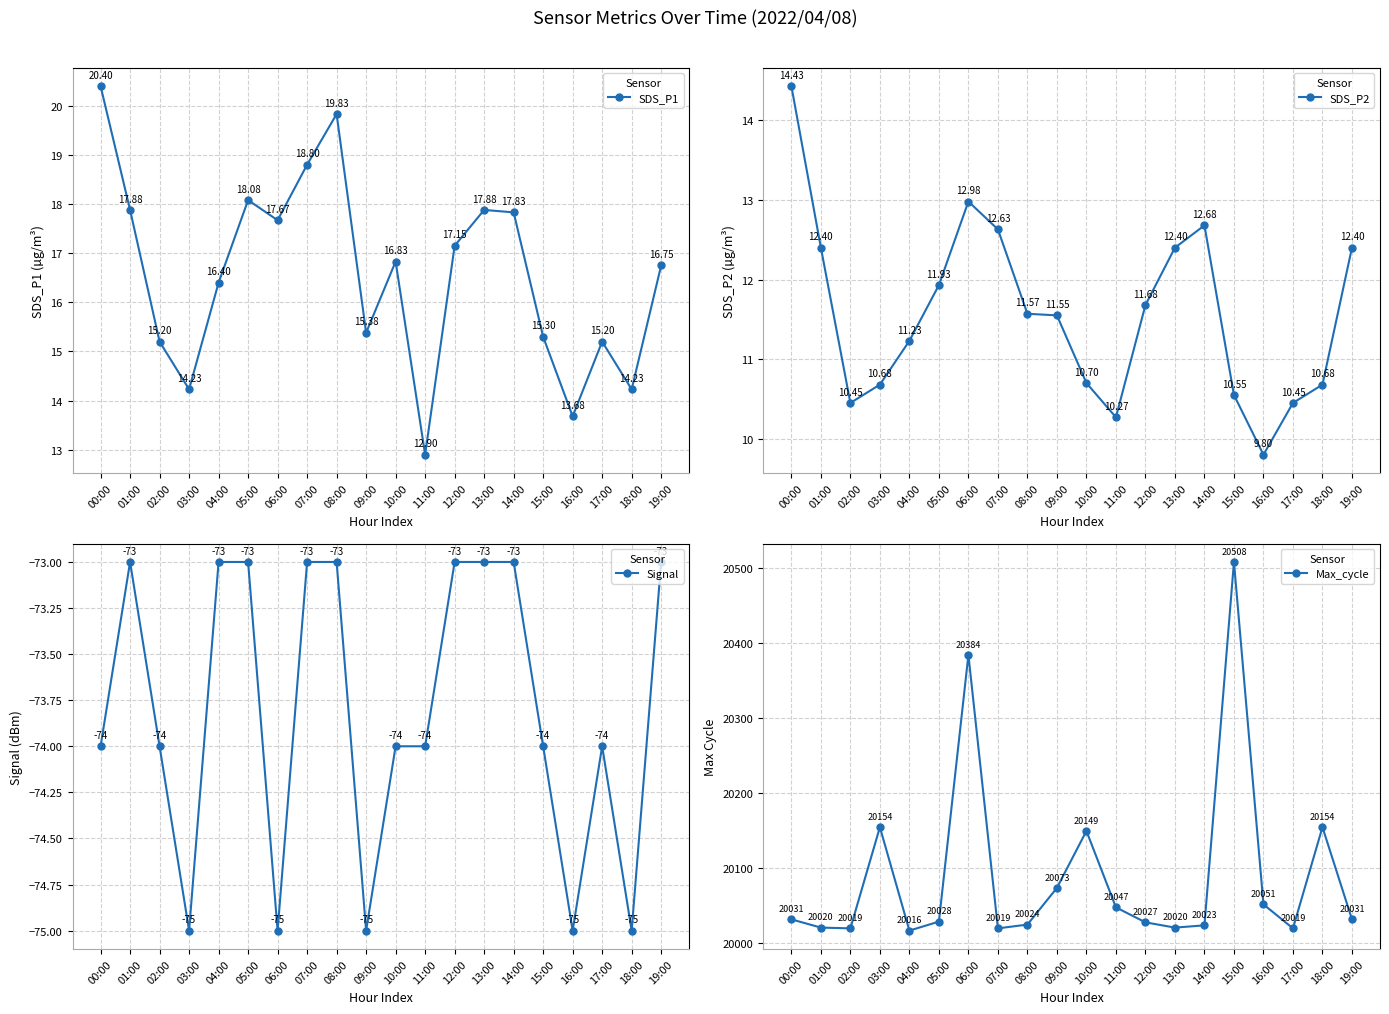

Where is the first local maximum for SDS_P1?

05:00